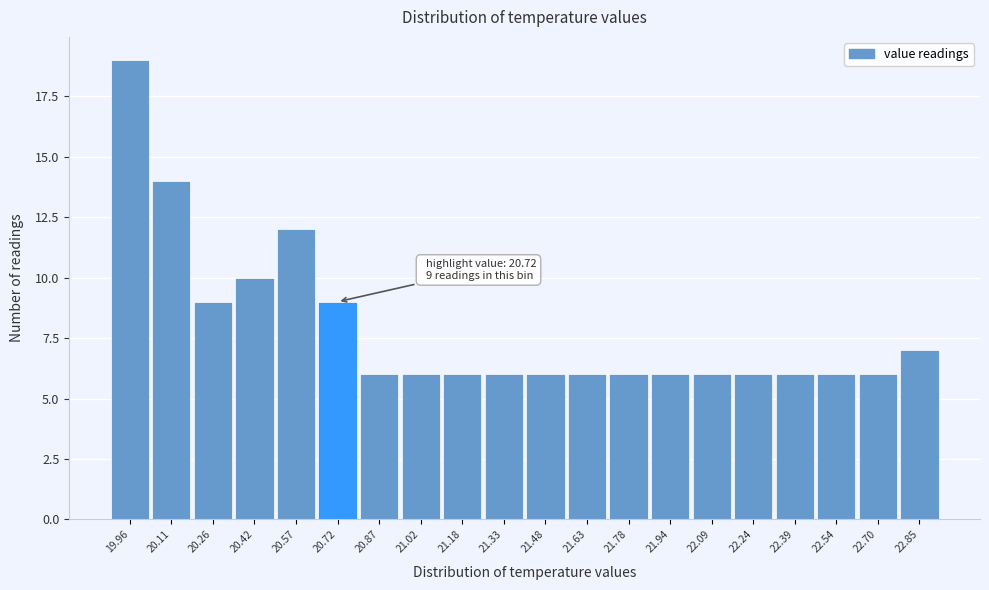

Reading right to left, list all the values displayed in this chart.

22.85=7	22.70=6	22.54=6	22.39=6	22.24=6	22.09=6	21.94=6	21.78=6	21.63=6	21.48=6	21.33=6	21.18=6	21.02=6	20.87=6	20.72=9	20.57=12	20.42=10	20.26=9	20.11=14	19.96=19